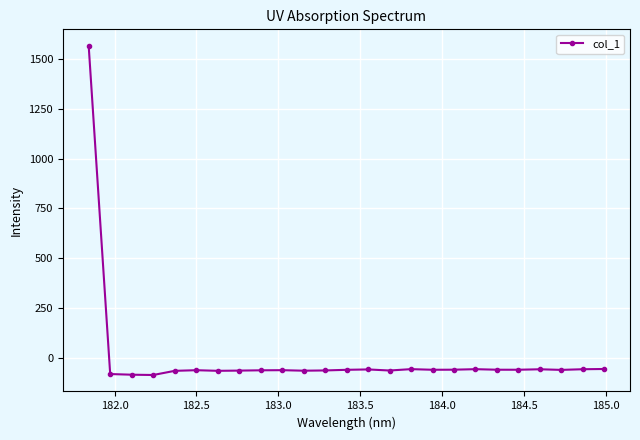

What is the maximum value shown in the chart?

1564.7